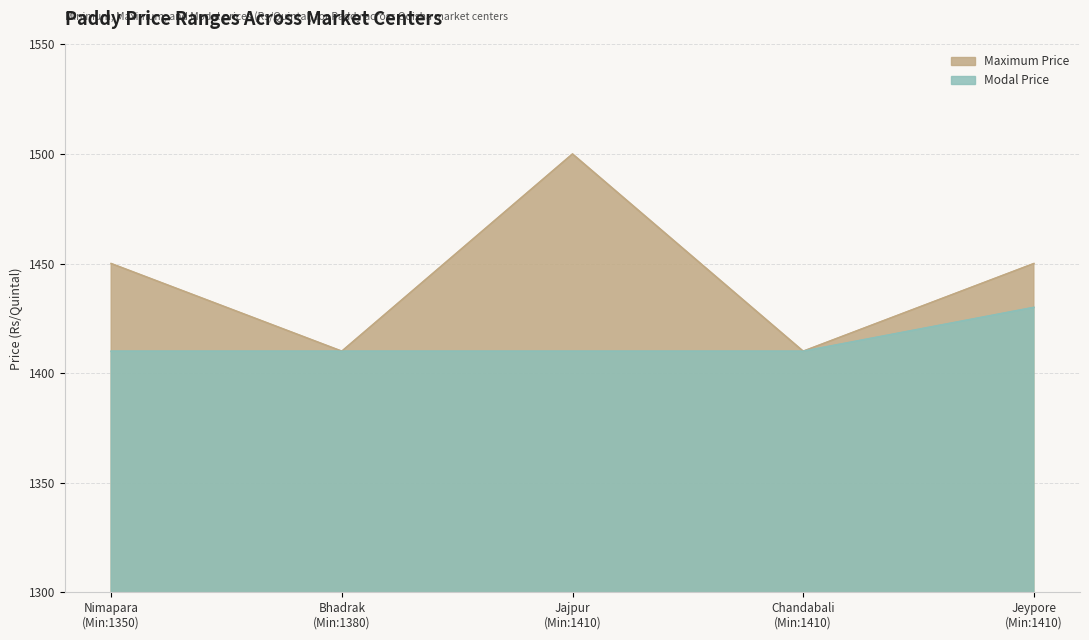

Which series has the largest range (max minus min)?

Maximum Price